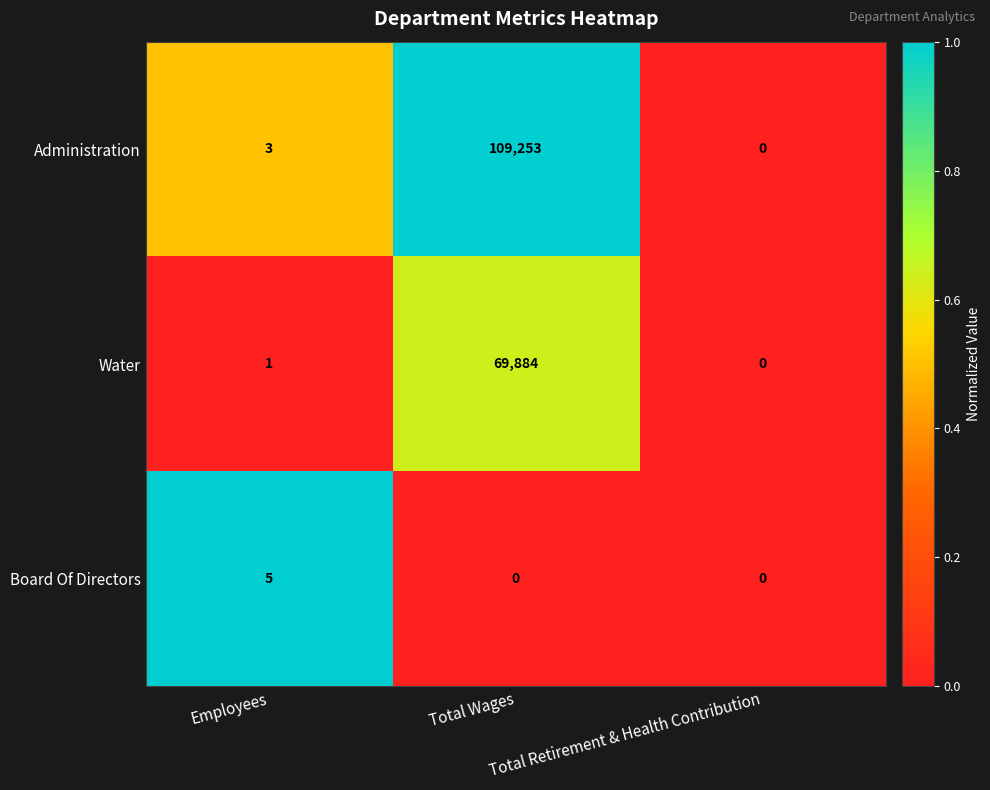

What is the highest value of the Board Of Directors series?

5